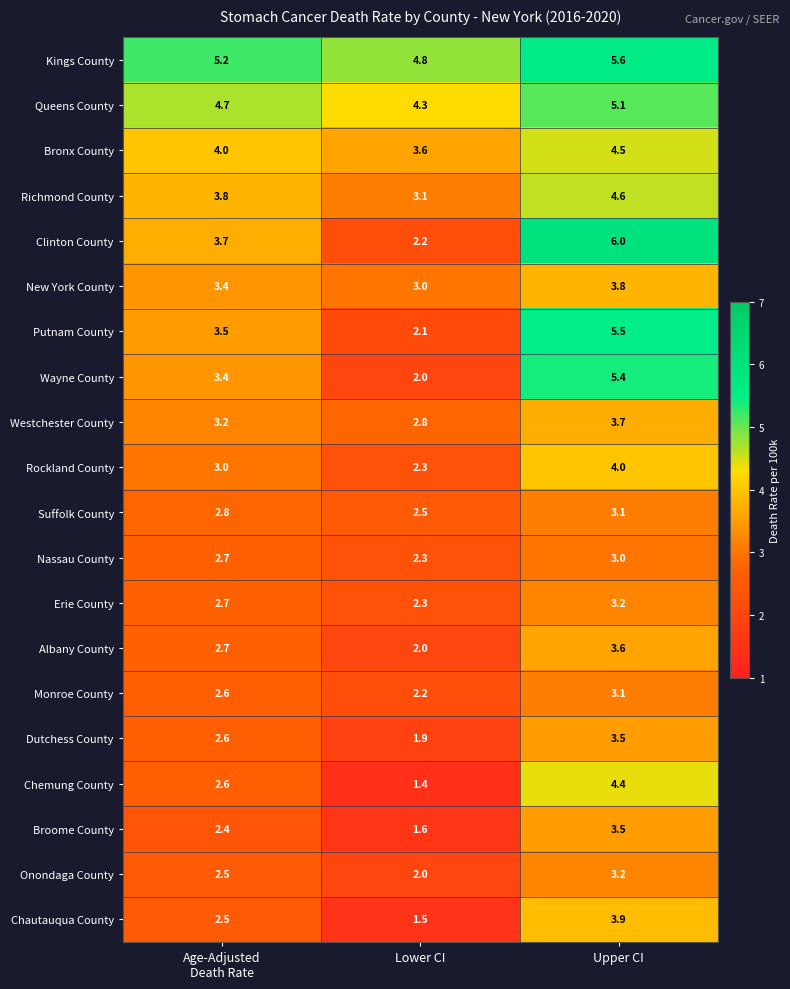

Which series changed the most between Age-Adjusted
Death Rate and Upper CI?

Clinton County